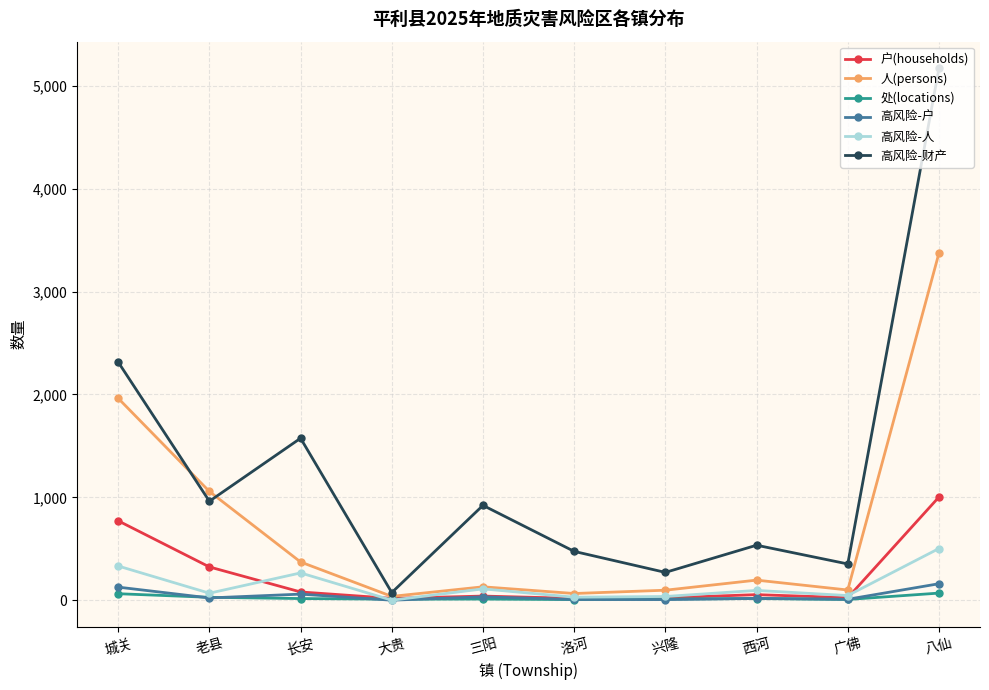

True or false: 高风险-财产 has more than 1 interior local peaks.

True